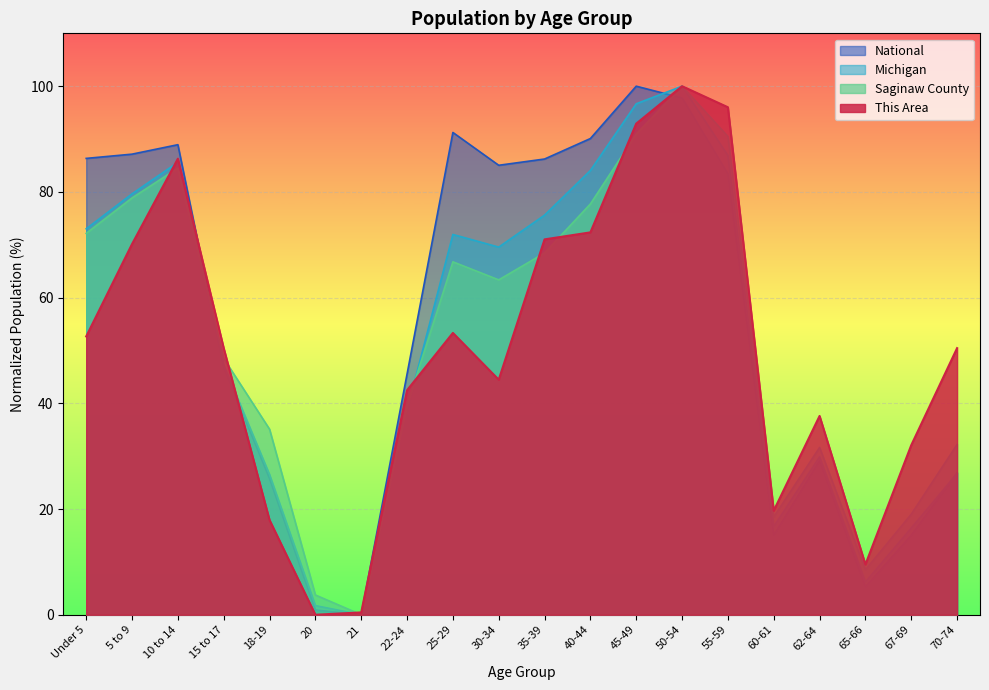

Rank the series by their maximum value, from lowest to highest.

This Area, Saginaw County, Michigan, National